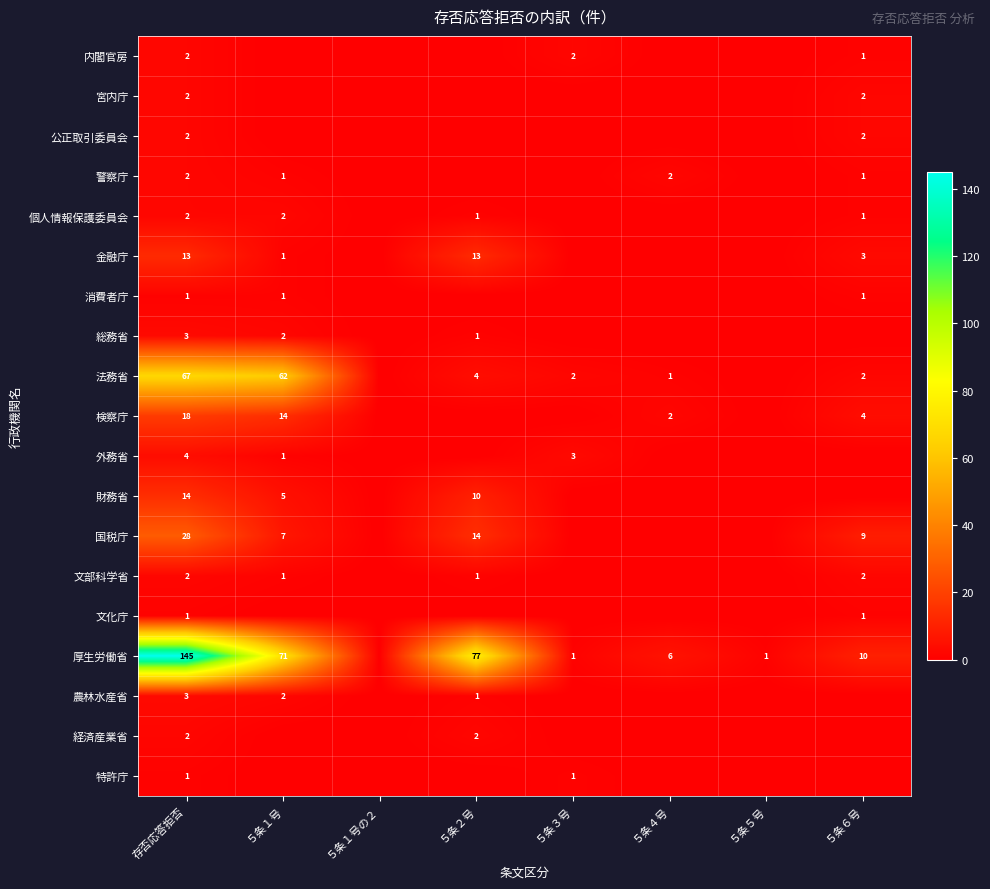

What is the total value across all series at 存否応答拒否?

312